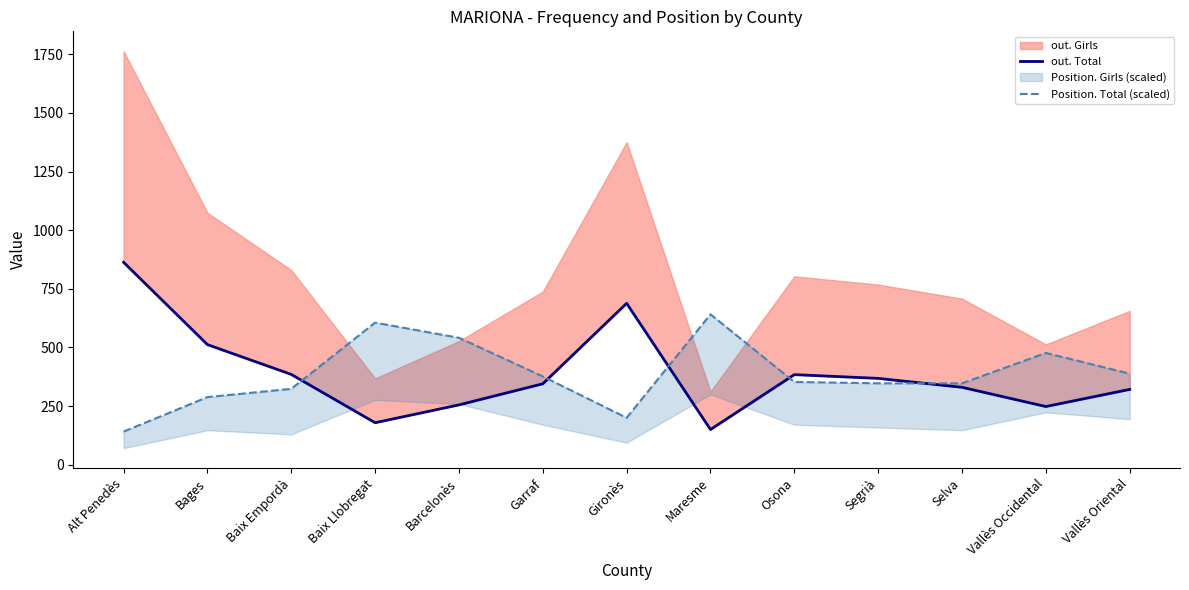

What is the label of the 12th point from the right?

Bages